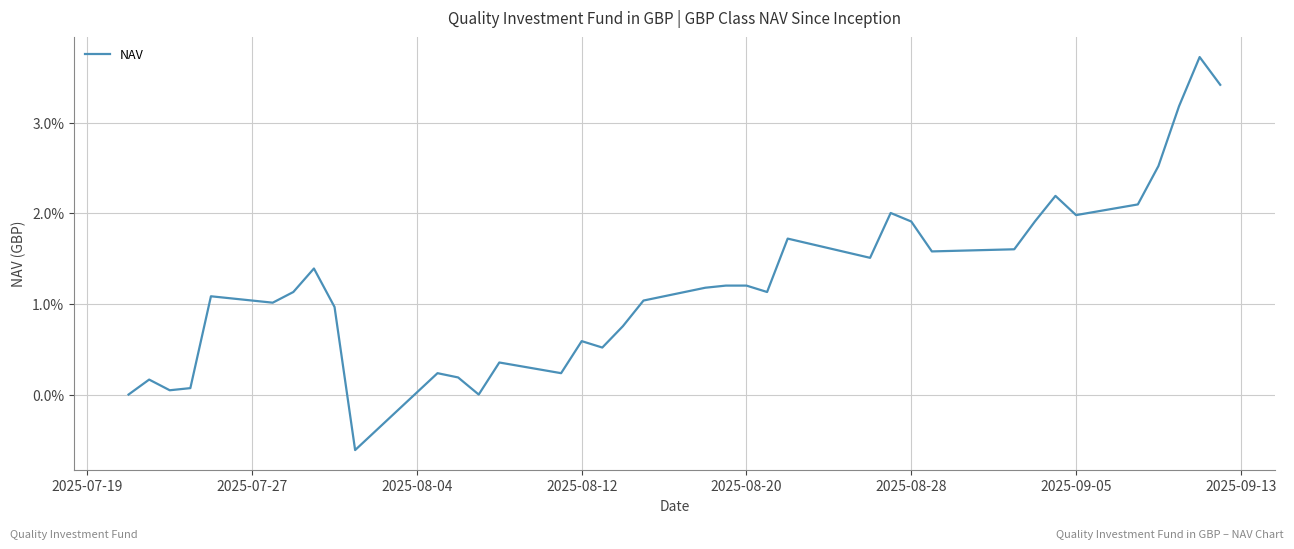

Does the chart display data point markers on the line(s)?

No